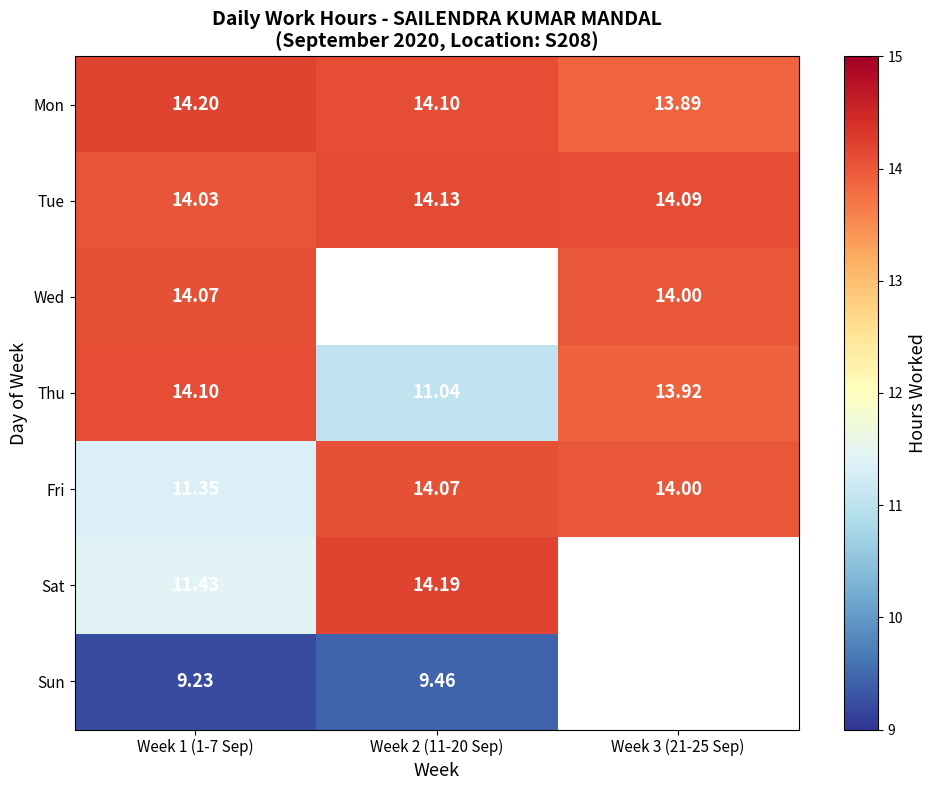

The value of Sun at Week 1 (1-7 Sep) is 9.2. True or false?

True